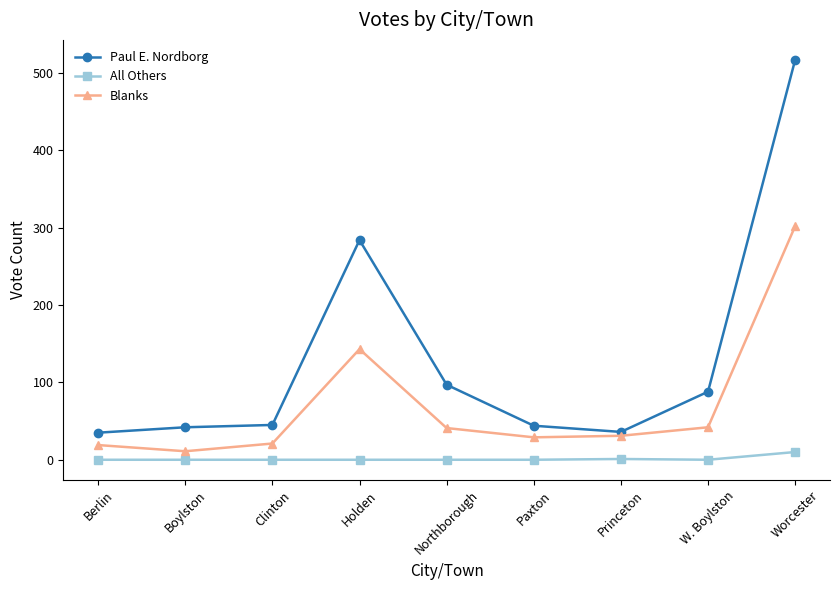

Does the chart have visible grid lines?

No